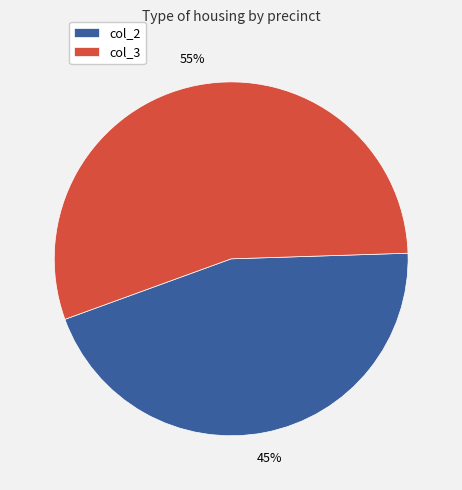

To the nearest percent, what portion does col_3 represent?

55%